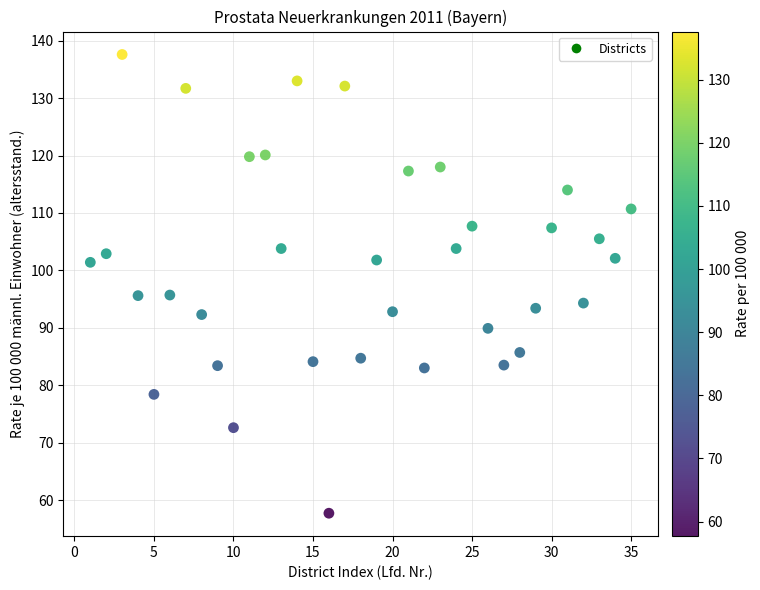

What is the range of Y values (max minus min)?

79.9